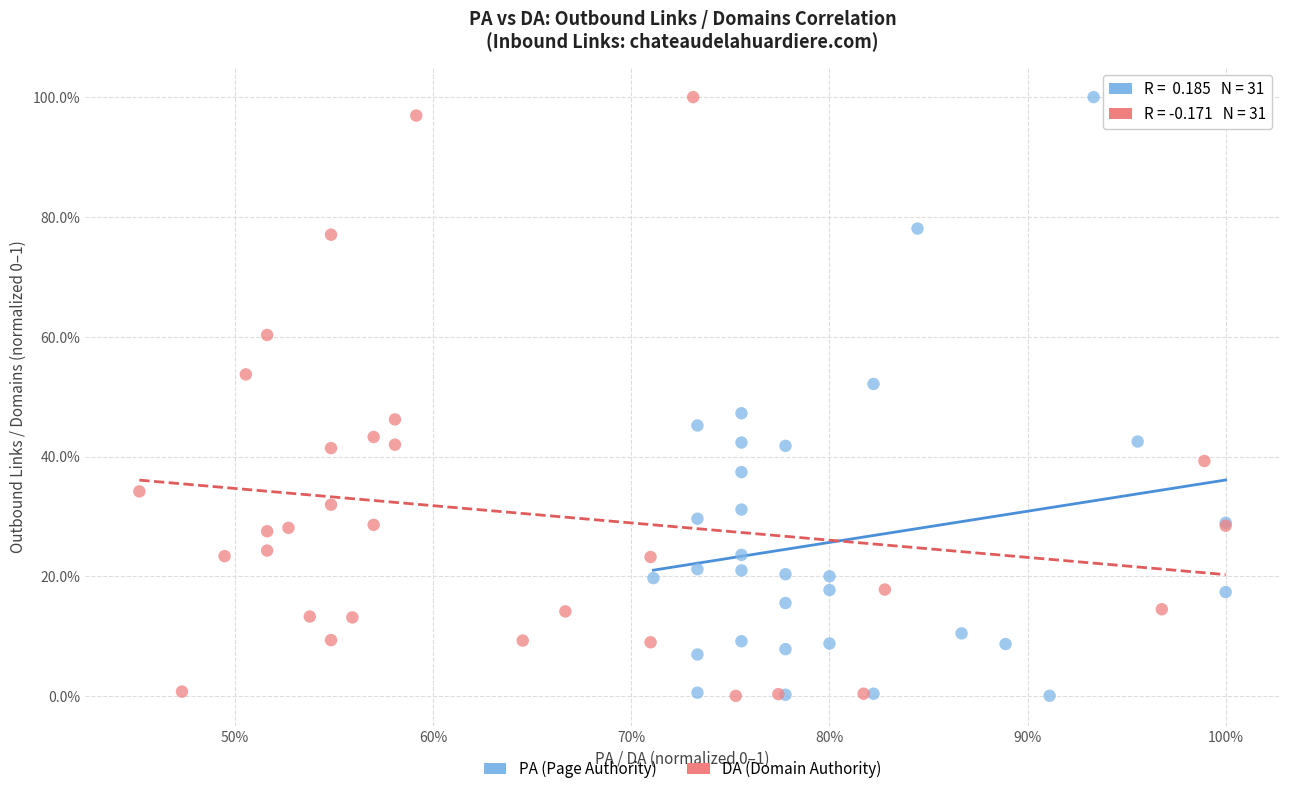

What are all the series names shown in the legend?

PA (Page Authority), DA (Domain Authority)